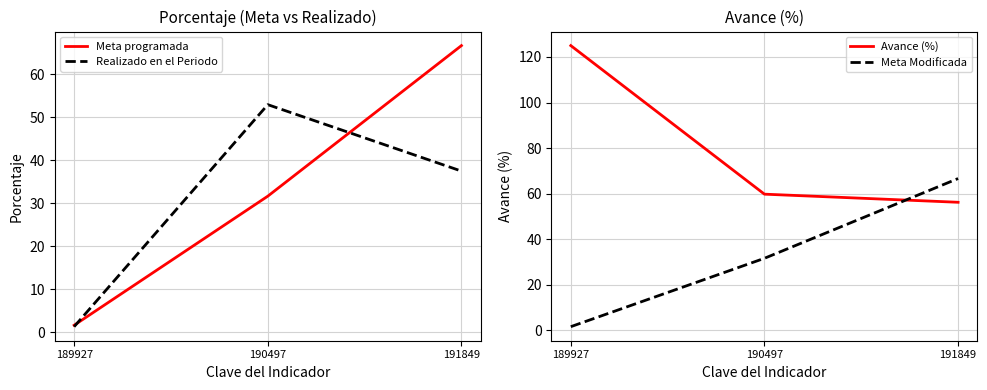

List the labels in order of Avance (%) value, smallest first.

191849, 190497, 189927